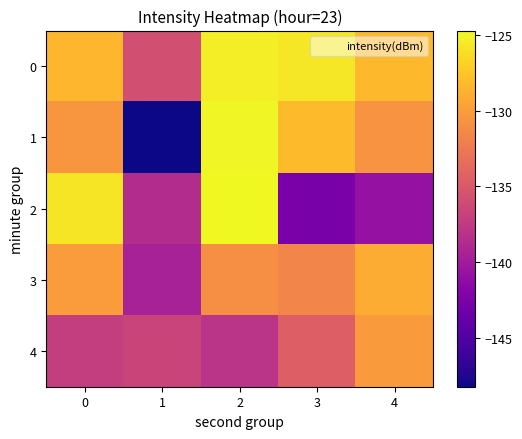

Reading left to right, what are all the values shown in this chart?

0: 0=-128.4	1=-135.8	2=-125.3	3=-125.7	4=-128.3
1: 0=-130.4	1=-148.2	2=-124.9	3=-128.1	4=-130.6
2: 0=-125.7	1=-138.6	2=-124.7	3=-142.7	4=-140.8
3: 0=-130.1	1=-139.5	2=-131.0	3=-131.6	4=-129.1
4: 0=-137.1	1=-136.6	2=-138.0	3=-134.5	4=-130.1